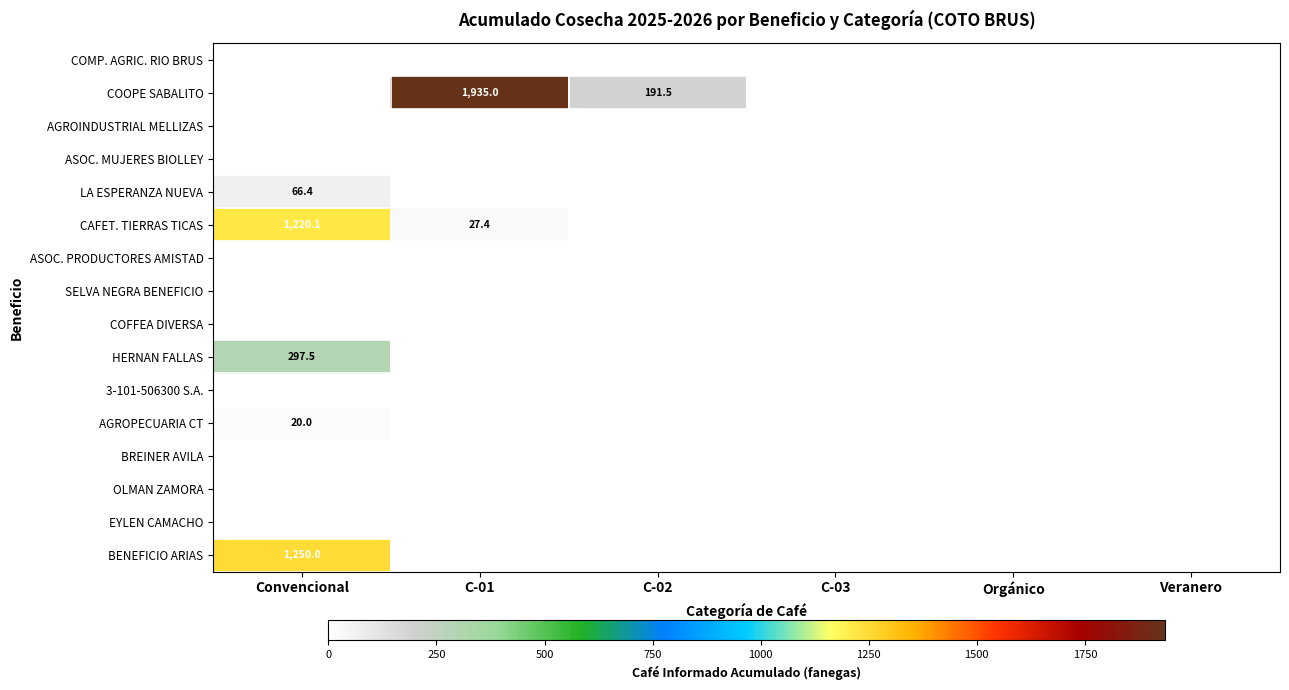

How many values in LA ESPERANZA NUEVA are above zero?

1